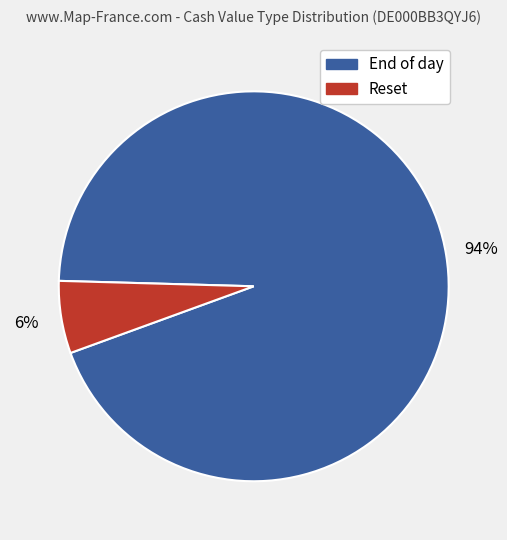

The End of day slice represents 89% of the pie. True or false?

False